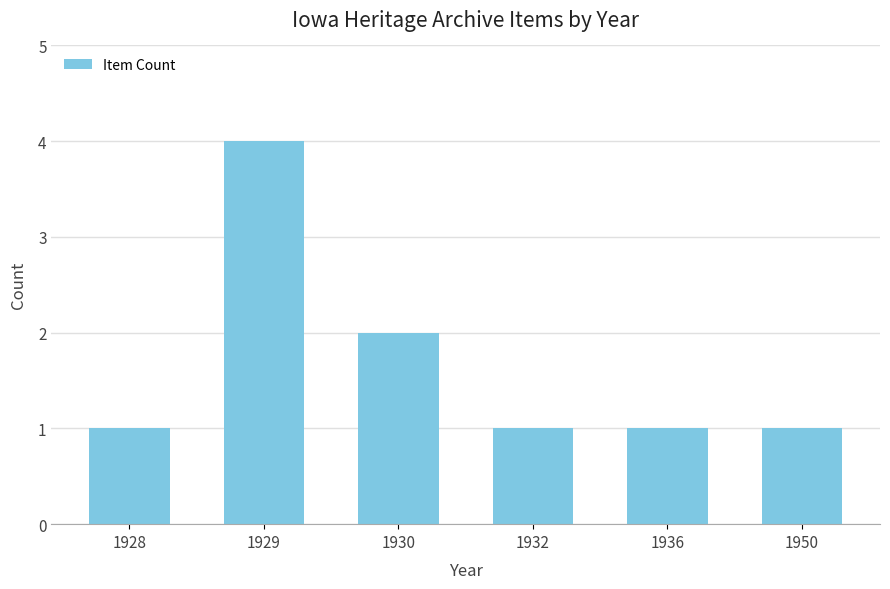

Which has a higher value, 1929 or 1928?

1929